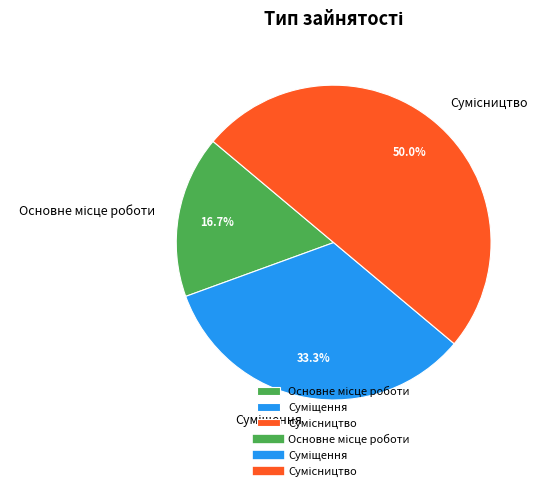

How many segments does this pie chart have?

3